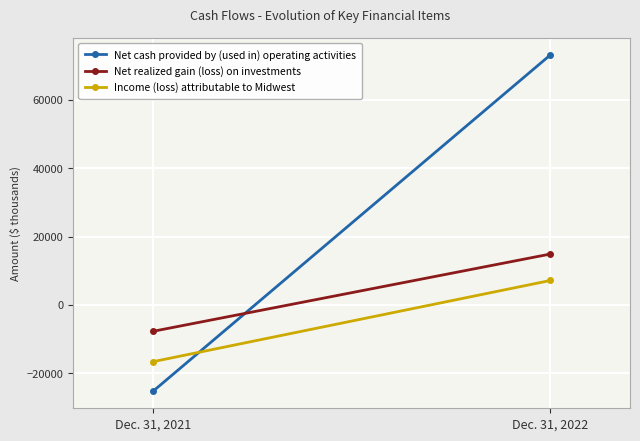

At which category is the sum across all series the highest?

Dec. 31, 2022